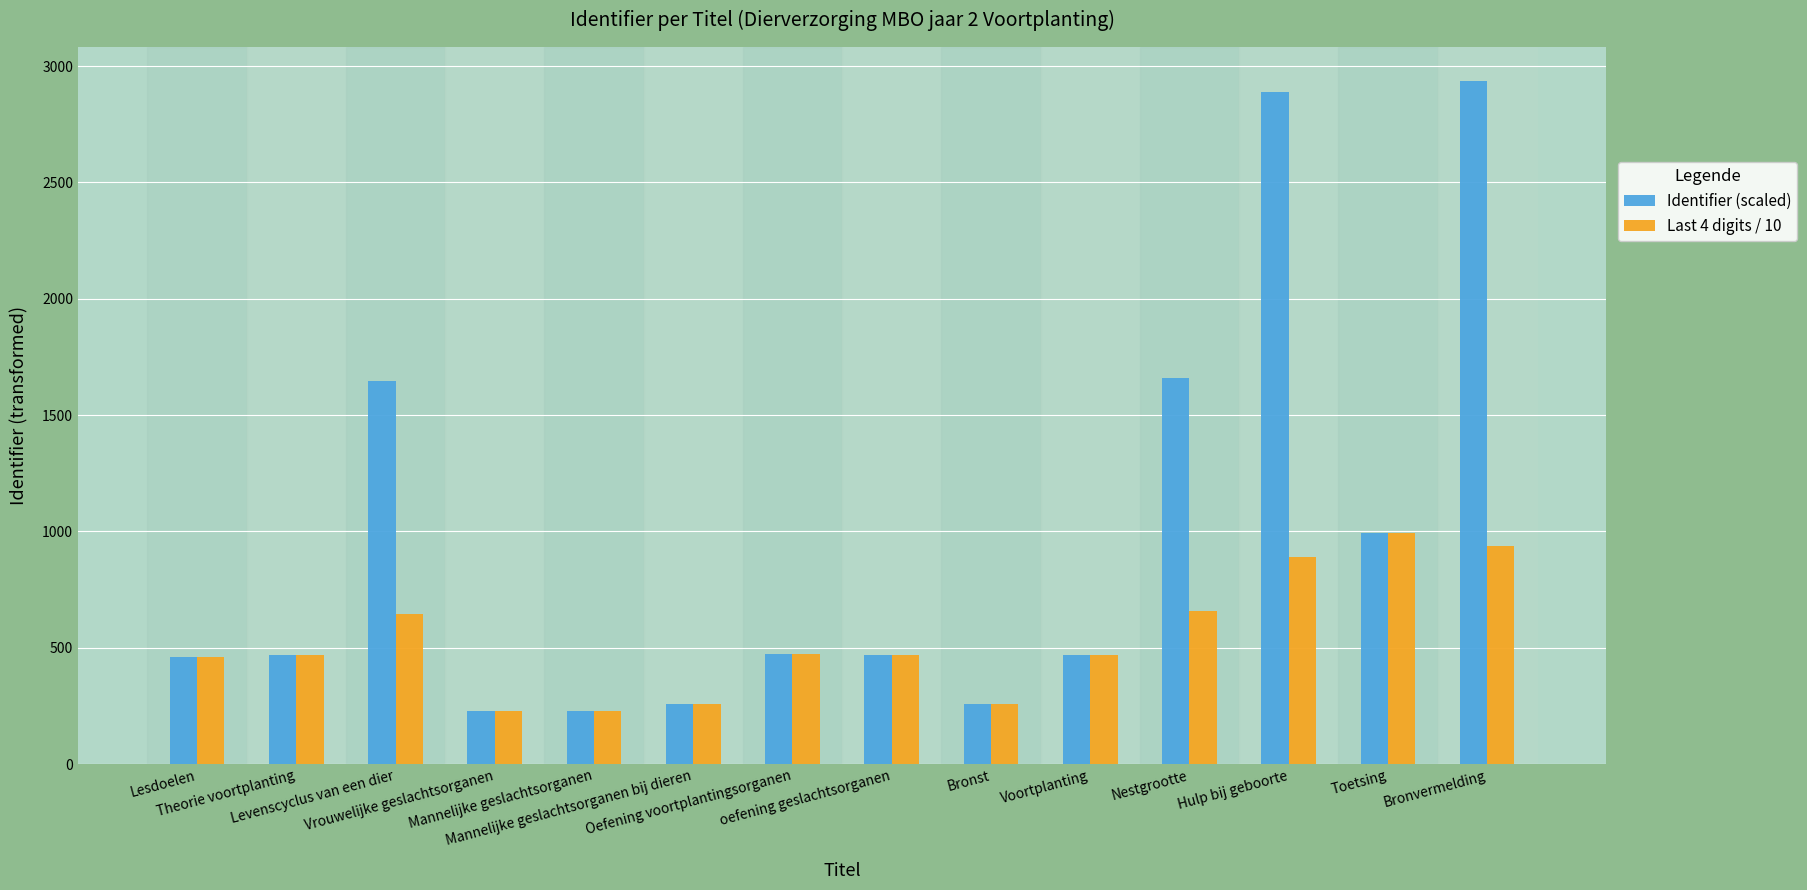

What is the sum of all Identifier (scaled) values?

13436.7